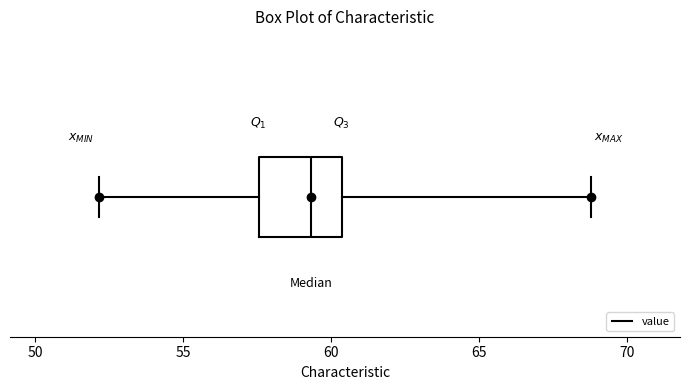

Where is the left edge of the box on the x-axis? The values are not printed on the chart, so give them approximately, as read against the axis.

57.5